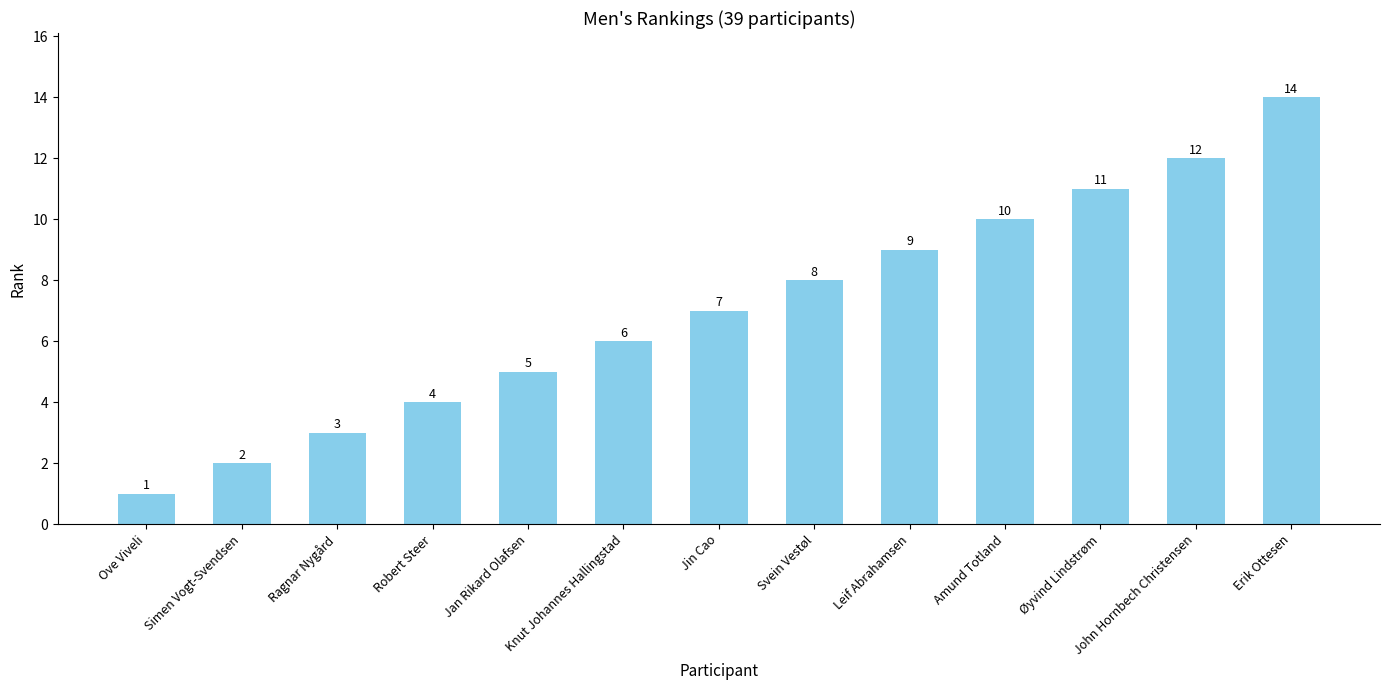

At which category does the chart reach its minimum across all series?

Ove Viveli